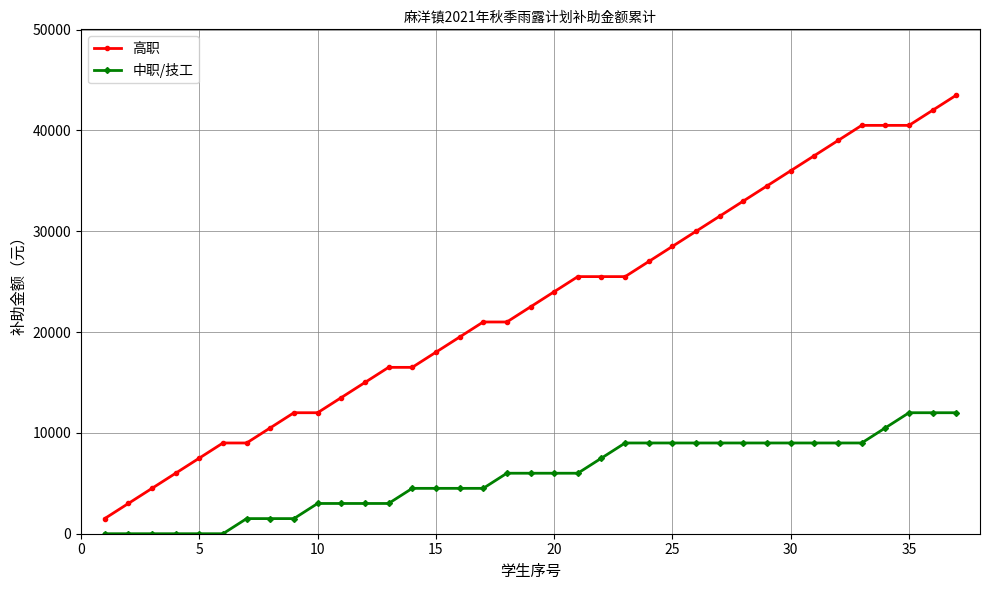

At how many categories does at least one series exceed 29123?

12